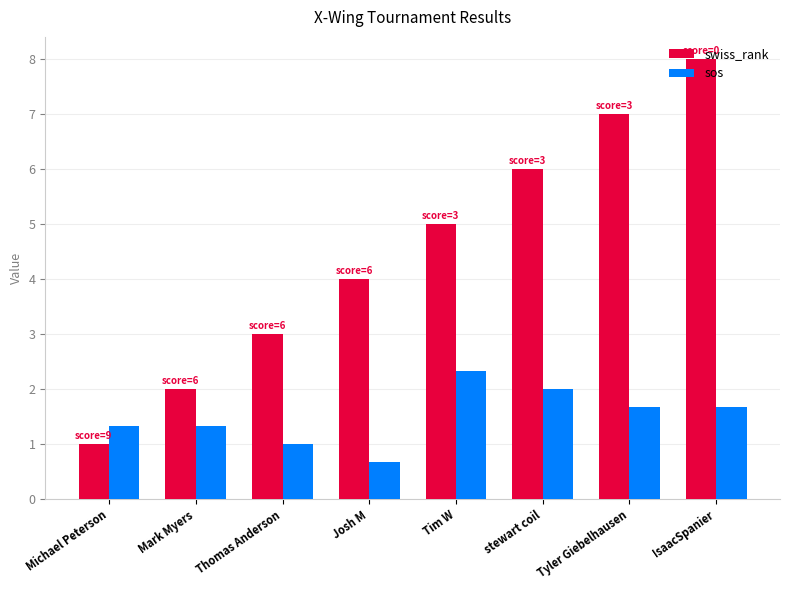

What is the minimum value shown in the chart?

0.7